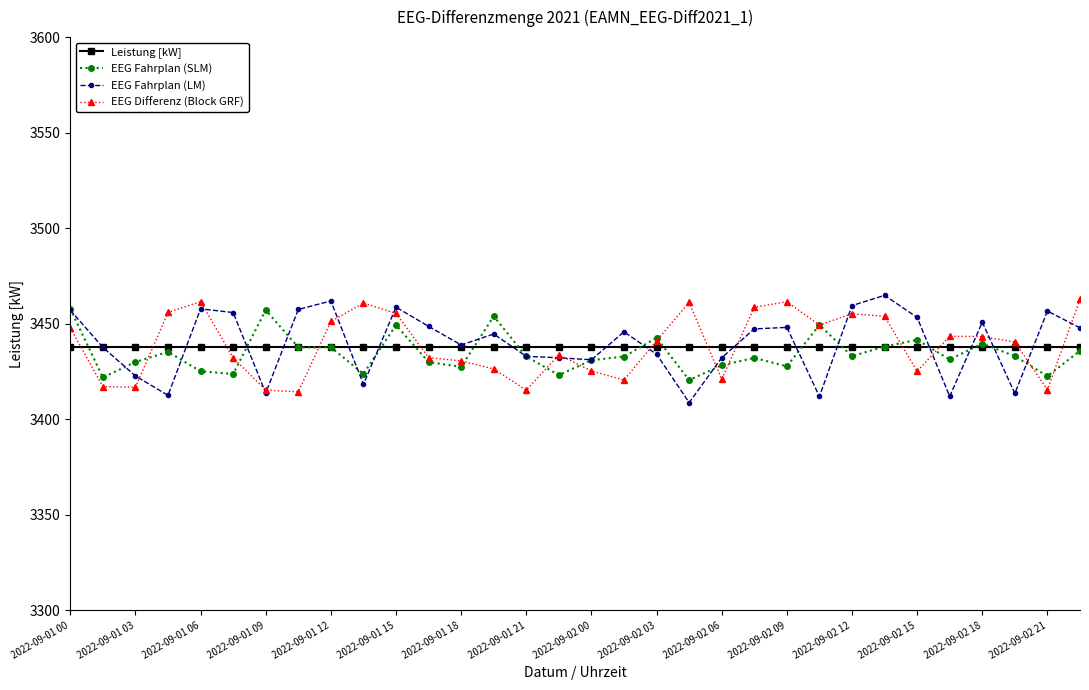

What is the minimum value for Leistung [kW]?

3438.0